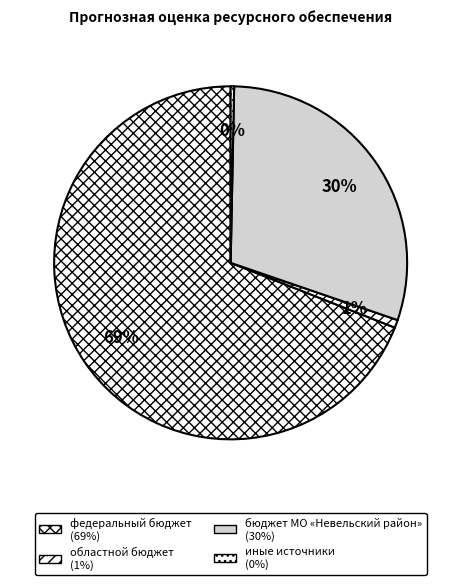

Which slice represents more than half of the pie?

федеральный бюджет